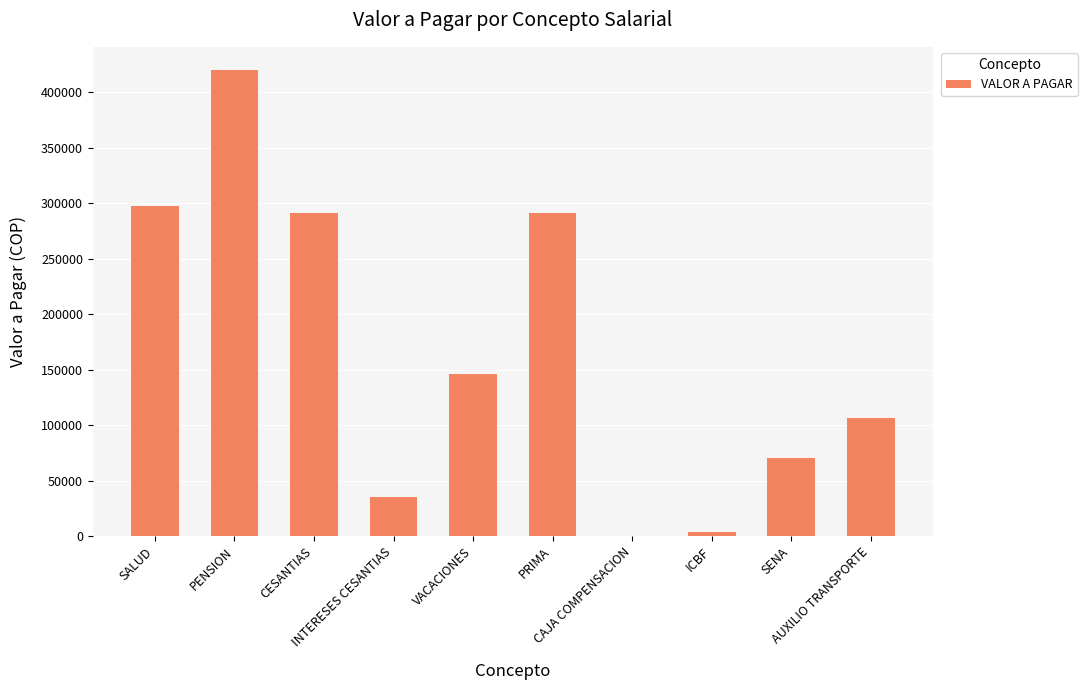

What is the ratio of the value at SALUD to the value at ICBF?

85.0